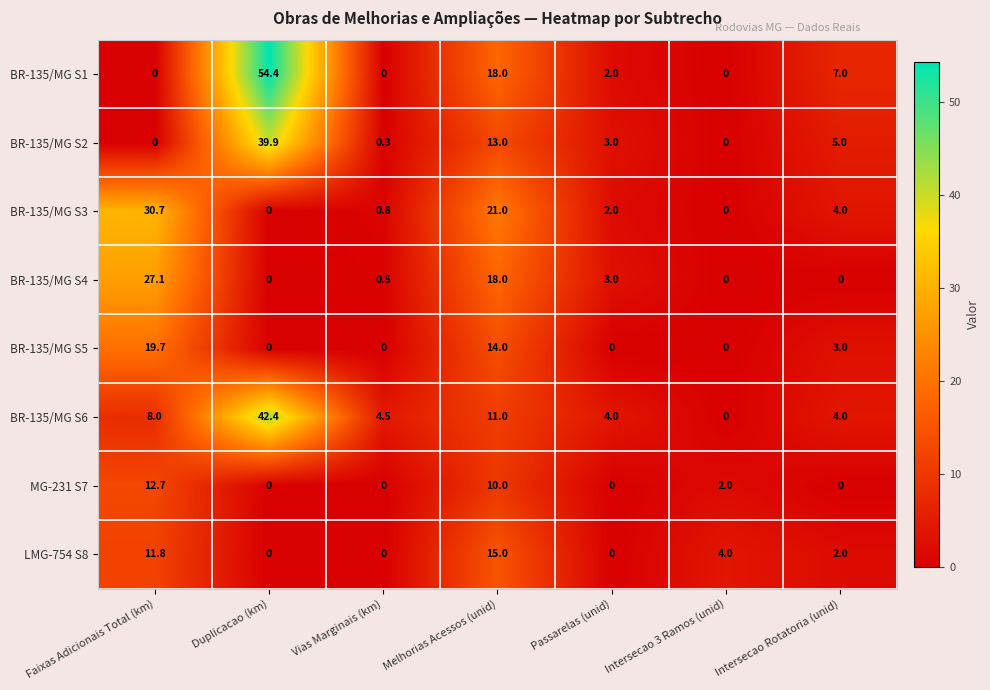

What is the sum of the BR-135/MG S6 values at Faixas Adicionais Total (km) and Duplicacao (km)?

50.4